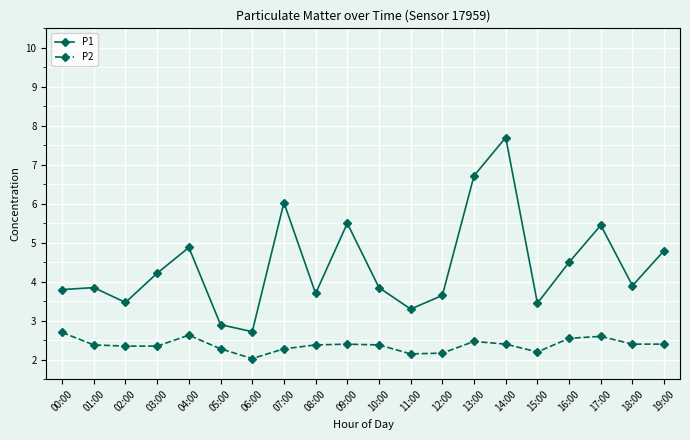

What is the sum of the P2 values at 08:00 and 09:00?

4.8